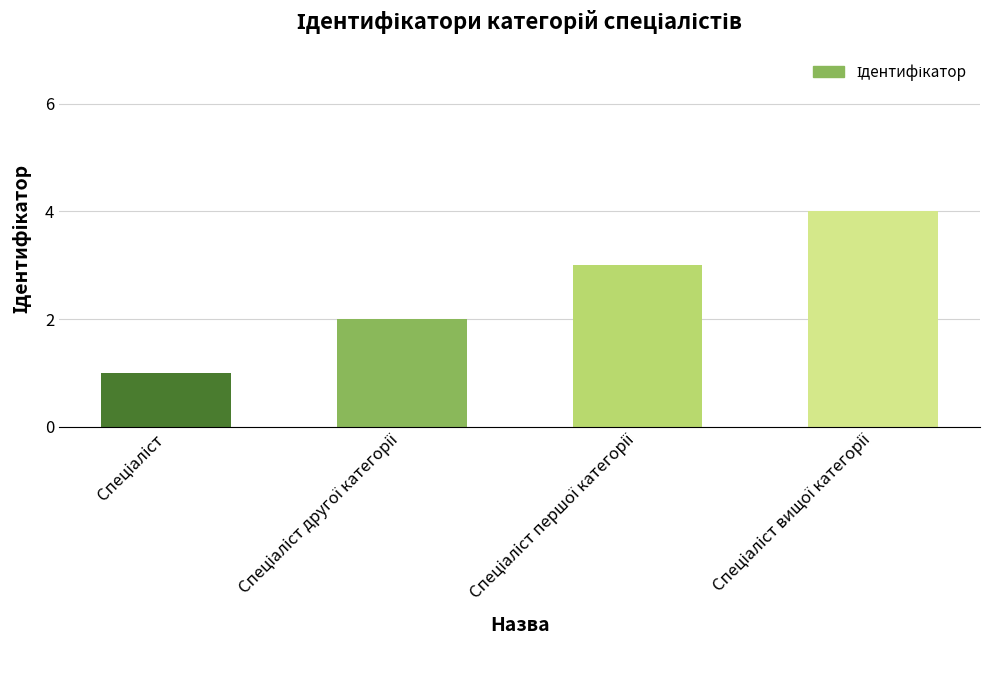

What is the sum of all values?

10